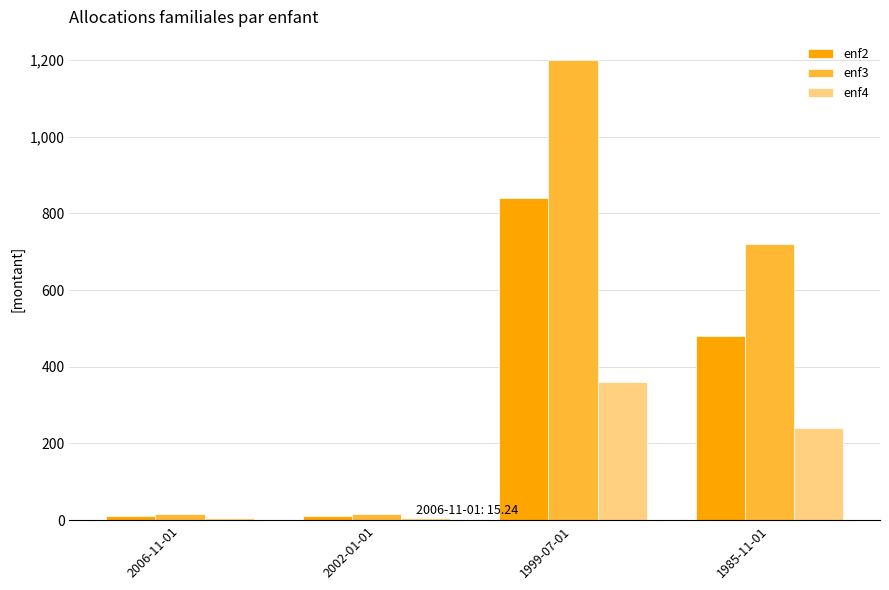

Which series changed the most between 2002-01-01 and 1985-11-01?

enf3